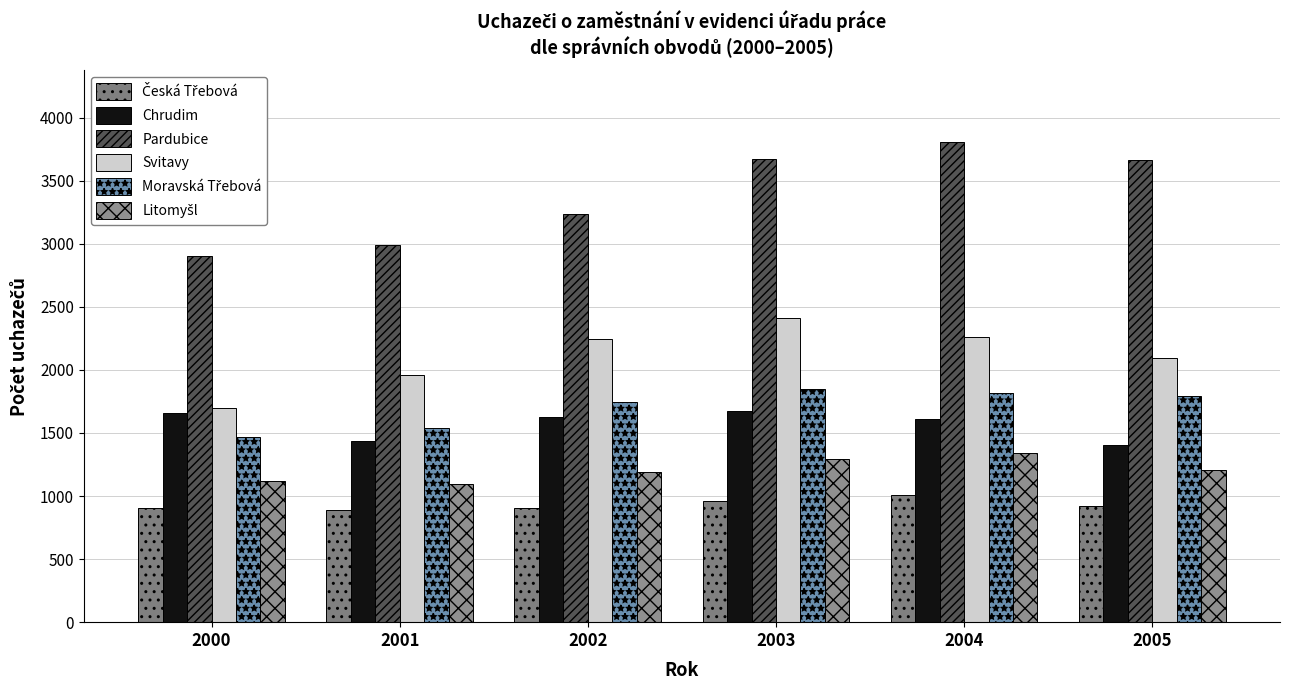

How many bars are there in each group?

6